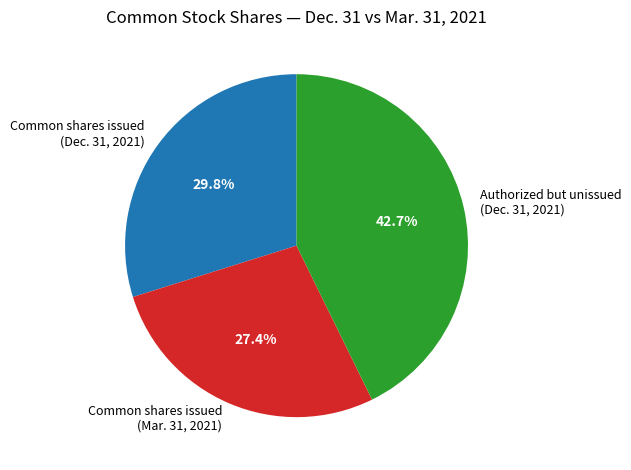

Which category has the smallest portion of the pie?

Common shares issued (Mar. 31, 2021)